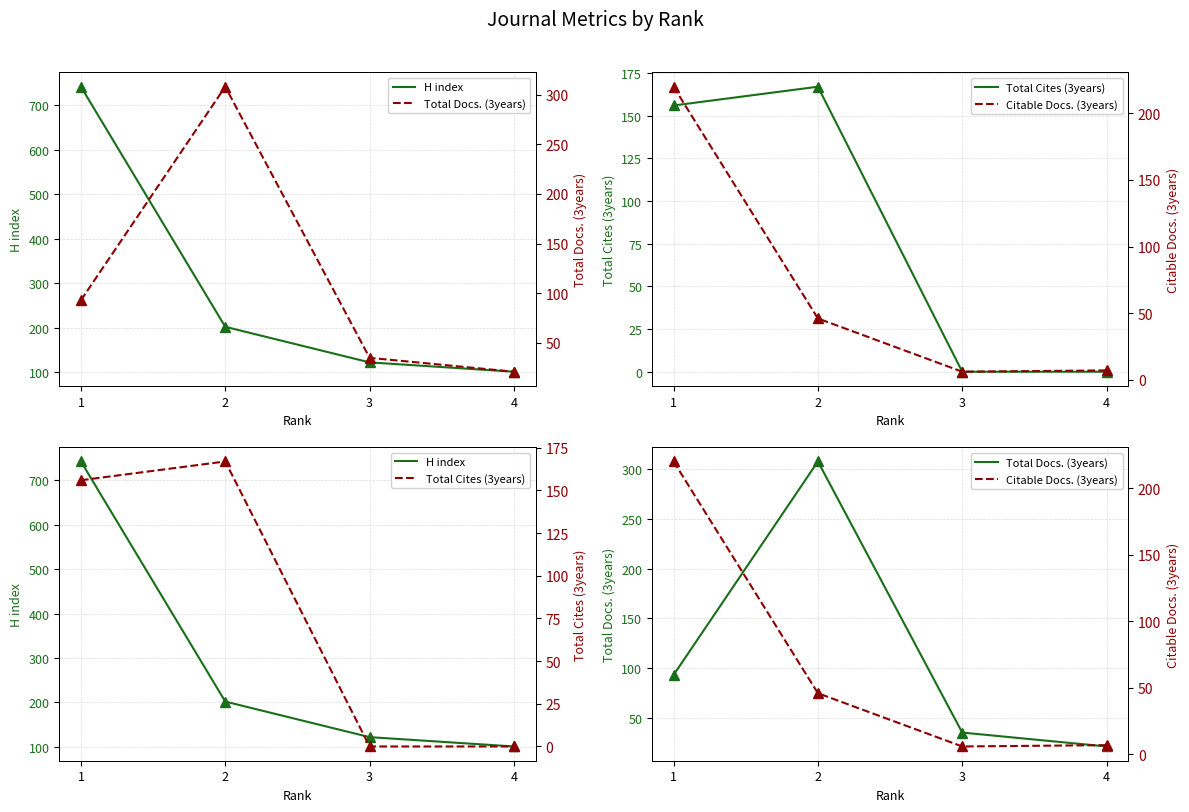

At which label does H index first exceed 202?

1